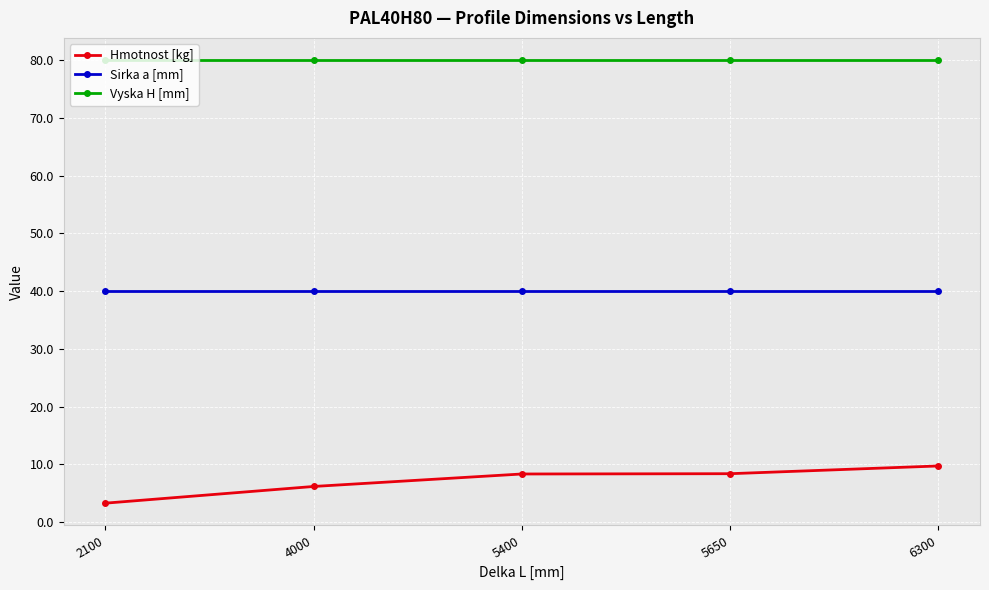

Which series has the largest total across all categories?

Vyska H [mm]